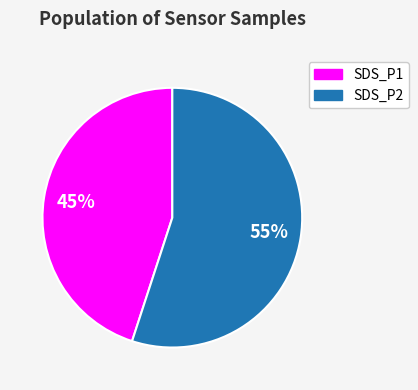

Is there any slice that represents more than half of the pie?

Yes